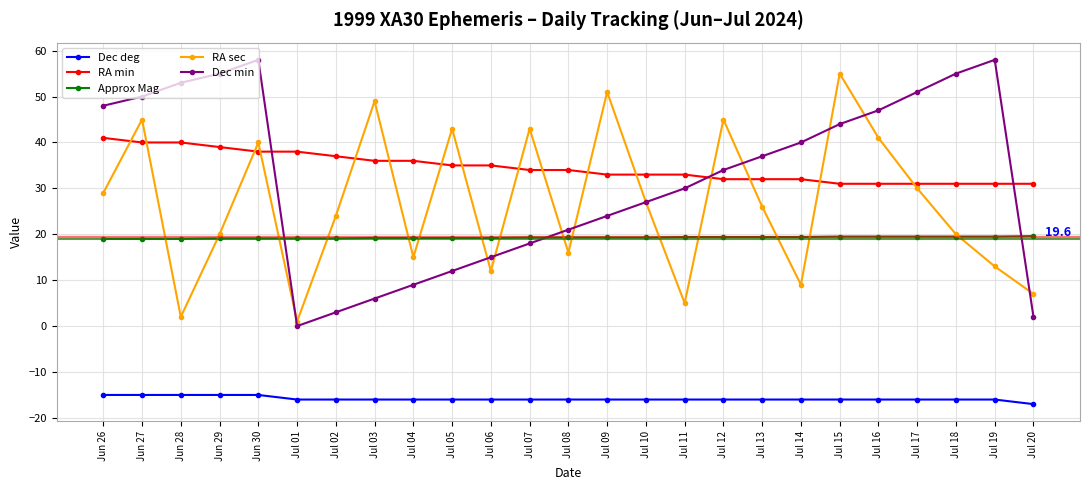

Is the value of Dec min at Jul 16 greater than the value of Dec deg at Jul 17?

Yes